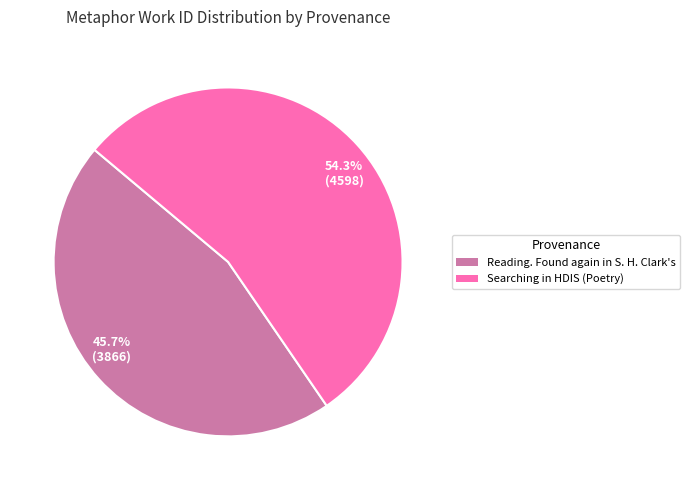

To the nearest percent, what percentage of the pie is Searching in HDIS (Poetry)?

54%